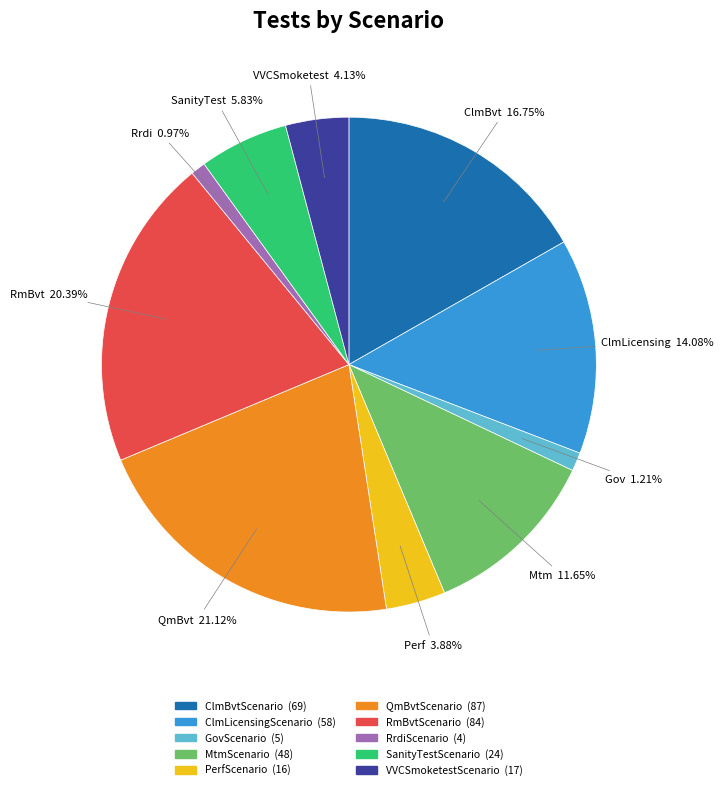

What percentage is the VVCSmoketestScenario slice, to the nearest percent?

4%